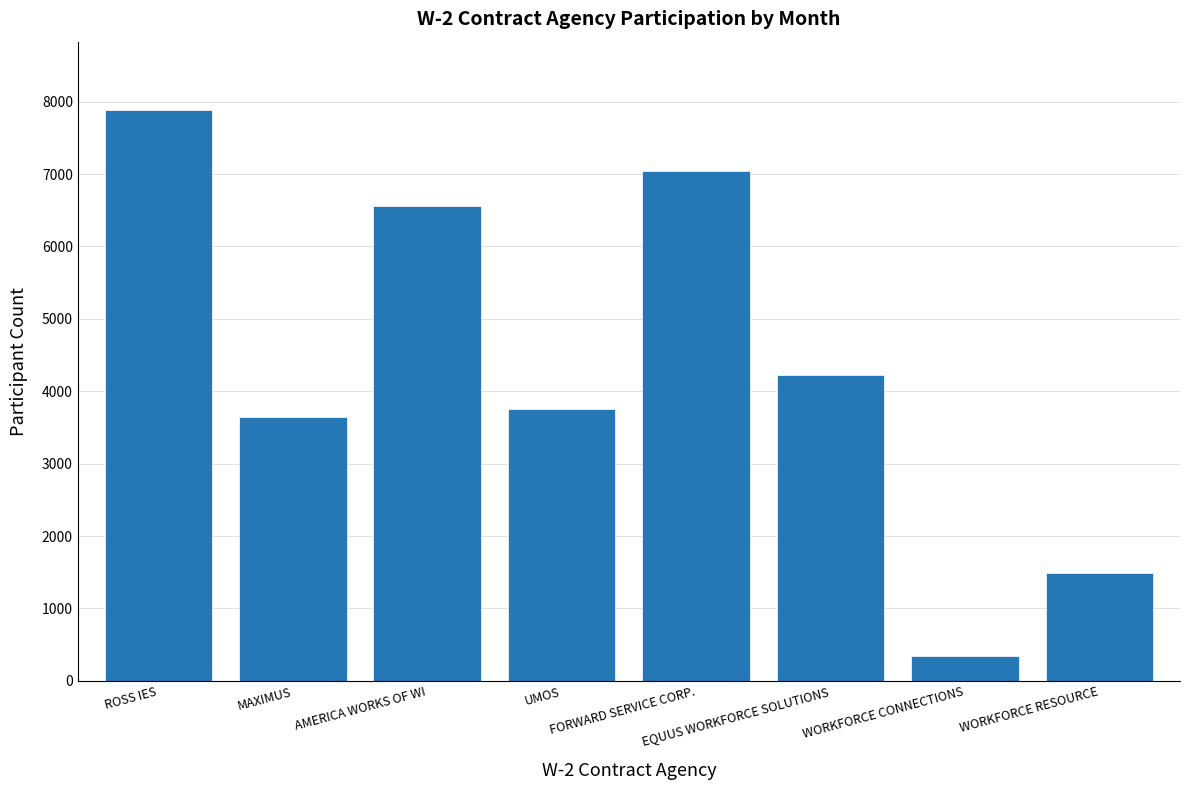

Rank the categories by value from lowest to highest.

WORKFORCE CONNECTIONS, WORKFORCE RESOURCE, MAXIMUS, UMOS, EQUUS WORKFORCE SOLUTIONS, AMERICA WORKS OF WI, FORWARD SERVICE CORP., ROSS IES